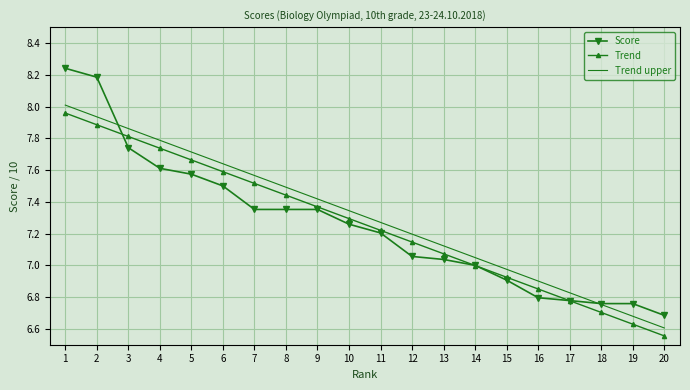

Is the value of Score at 17 greater than the value of Trend upper at 4?

No